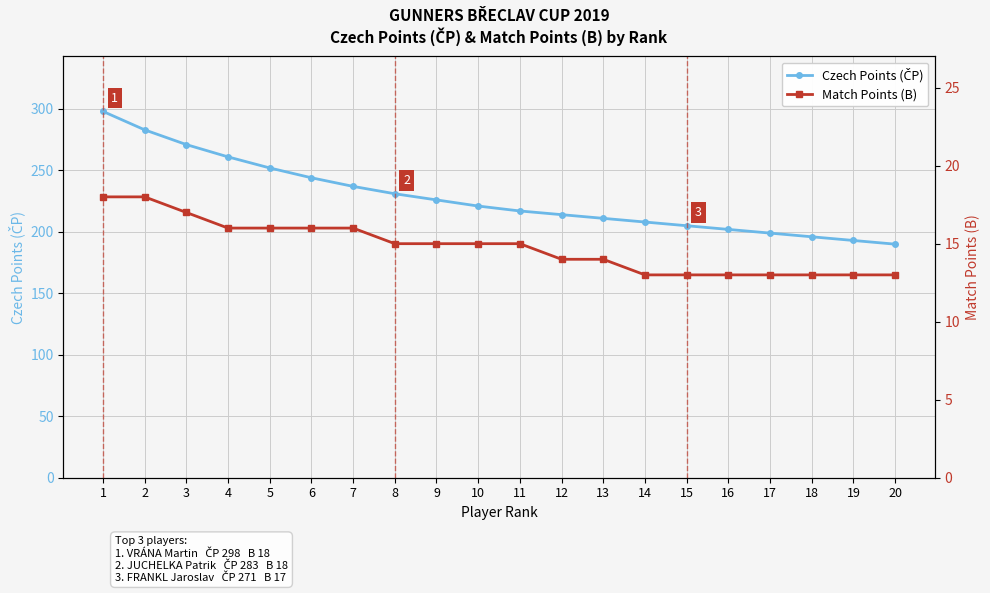

Which label corresponds to the largest value in the chart?

1